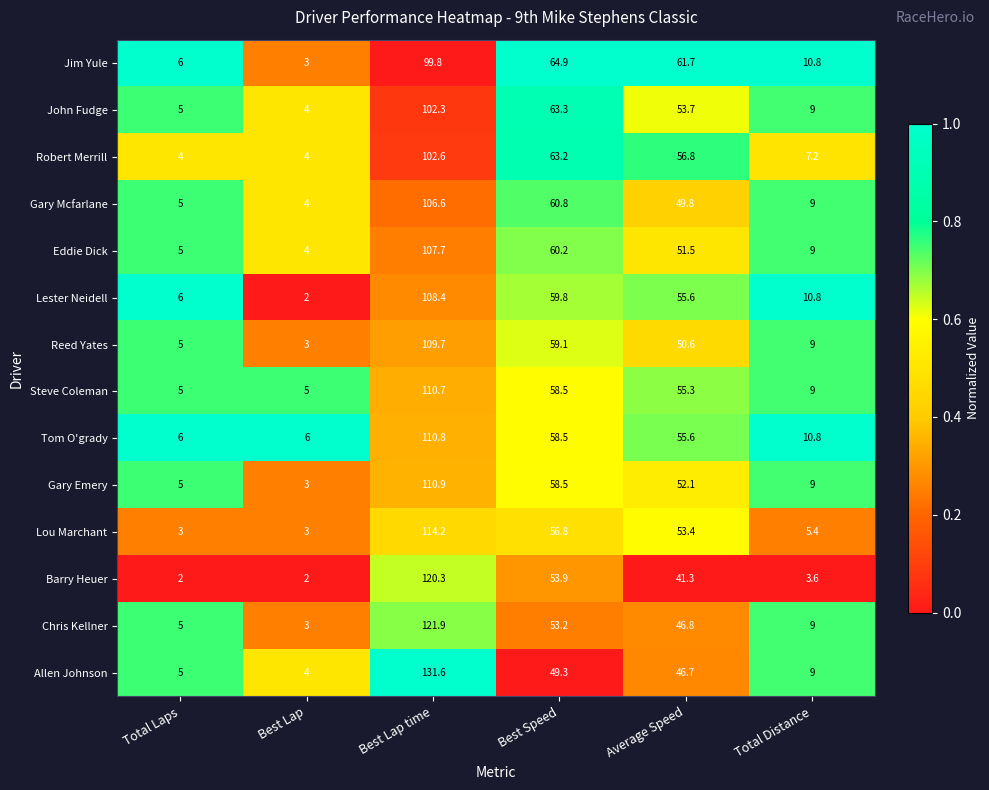

What is the lowest value of the Gary Emery series?

3.0